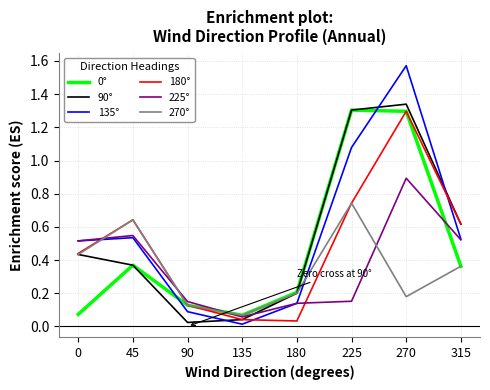

At which category does the chart reach its peak across all series?

270